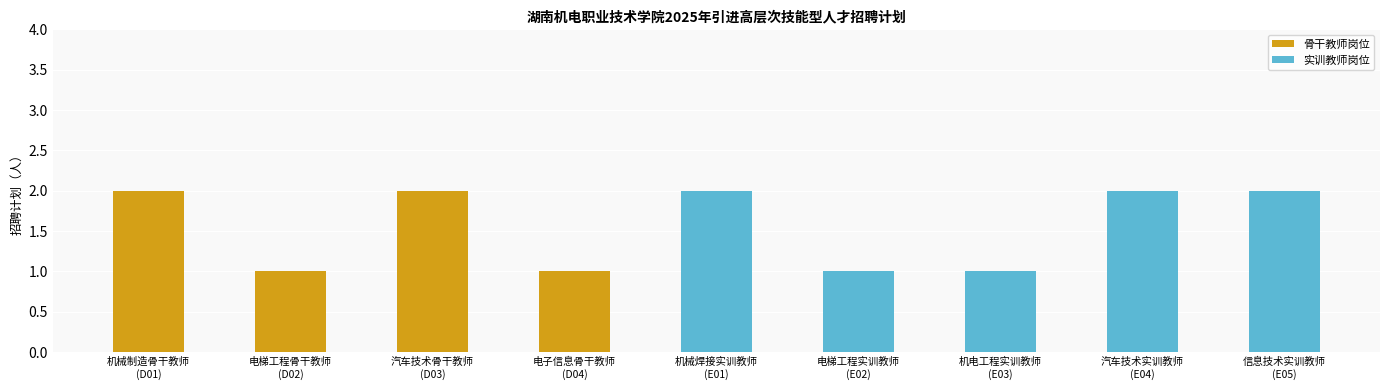

Reading left to right, extract all data points from this chart.

机械制造骨干教师
(D01)=2	电梯工程骨干教师
(D02)=1	汽车技术骨干教师
(D03)=2	电子信息骨干教师
(D04)=1	机械焊接实训教师
(E01)=2	电梯工程实训教师
(E02)=1	机电工程实训教师
(E03)=1	汽车技术实训教师
(E04)=2	信息技术实训教师
(E05)=2